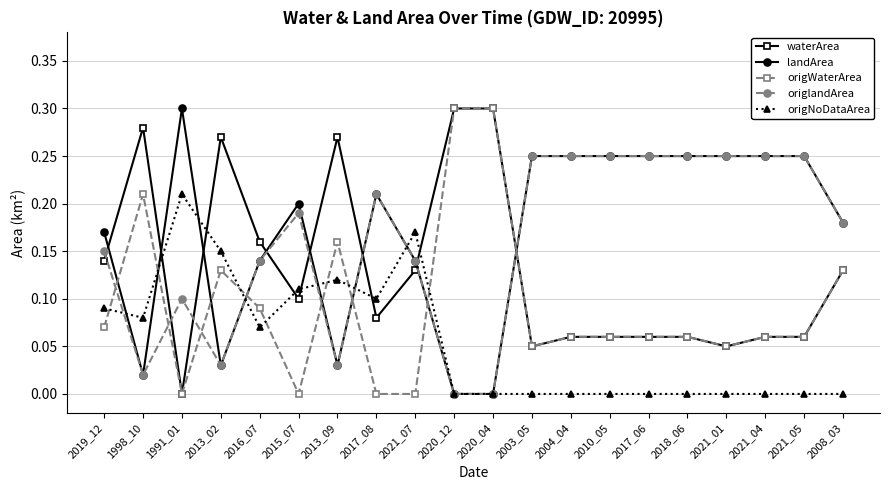

Where is the first local maximum for waterArea?

1998_10